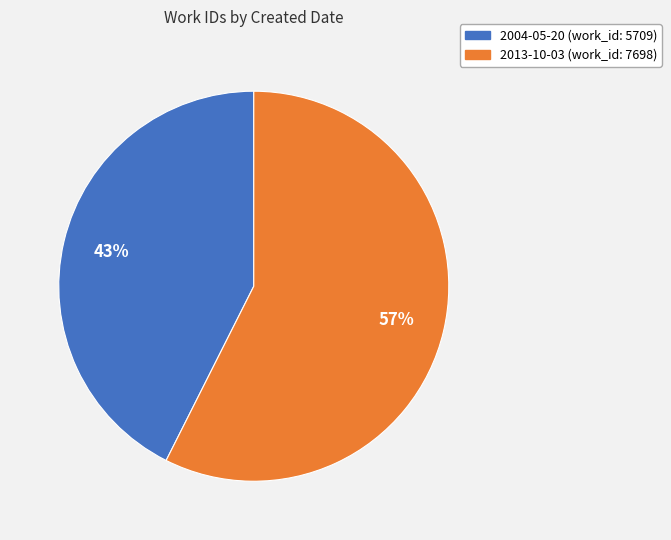

Is there a majority slice in this chart?

Yes